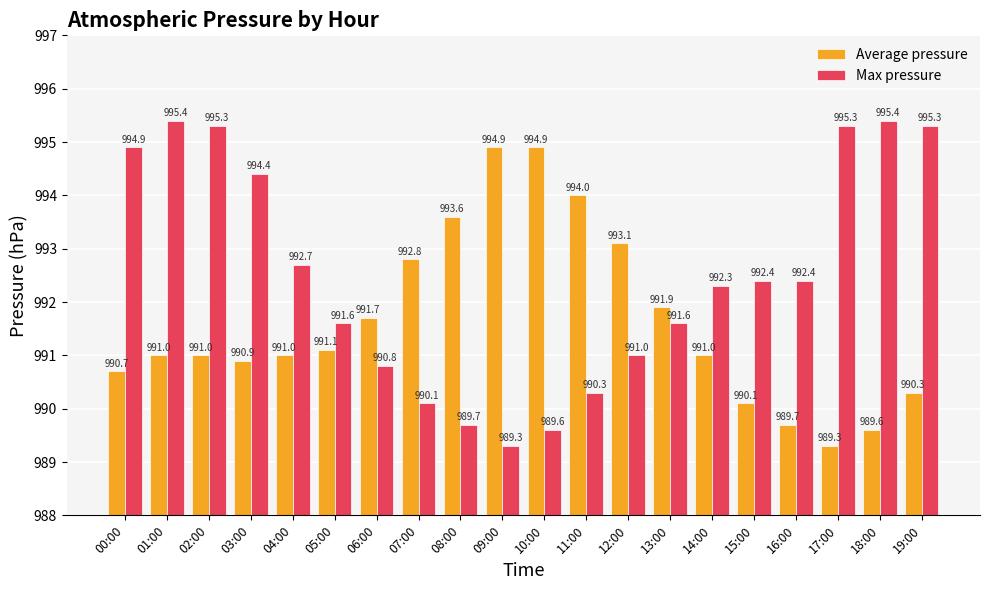

How many data points in Max pressure are above 992?

11